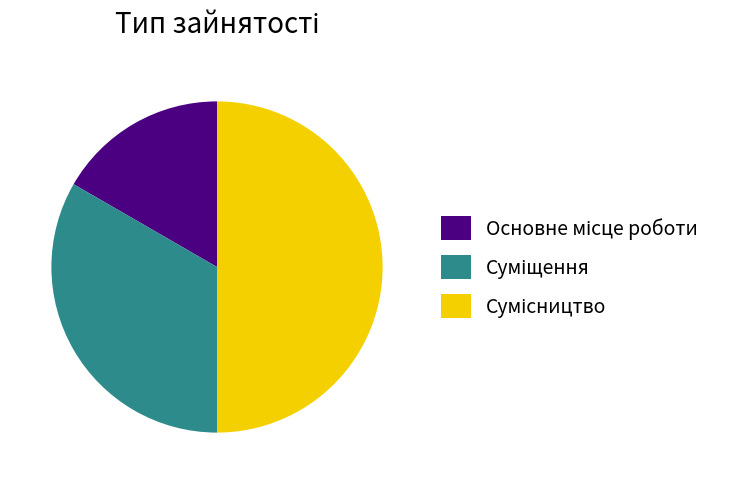

How many segments does this pie chart have?

3